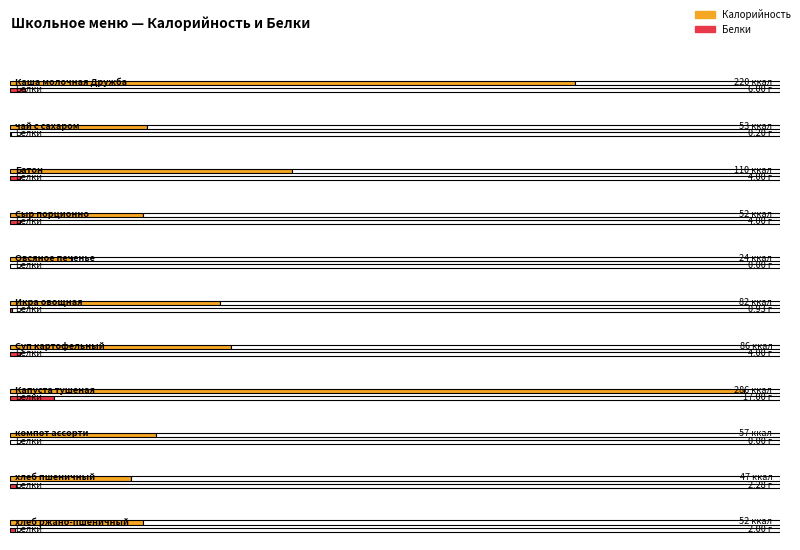

Is the value of Калорийность at Икра овощная greater than the value of Белки at Капуста тушеная?

Yes